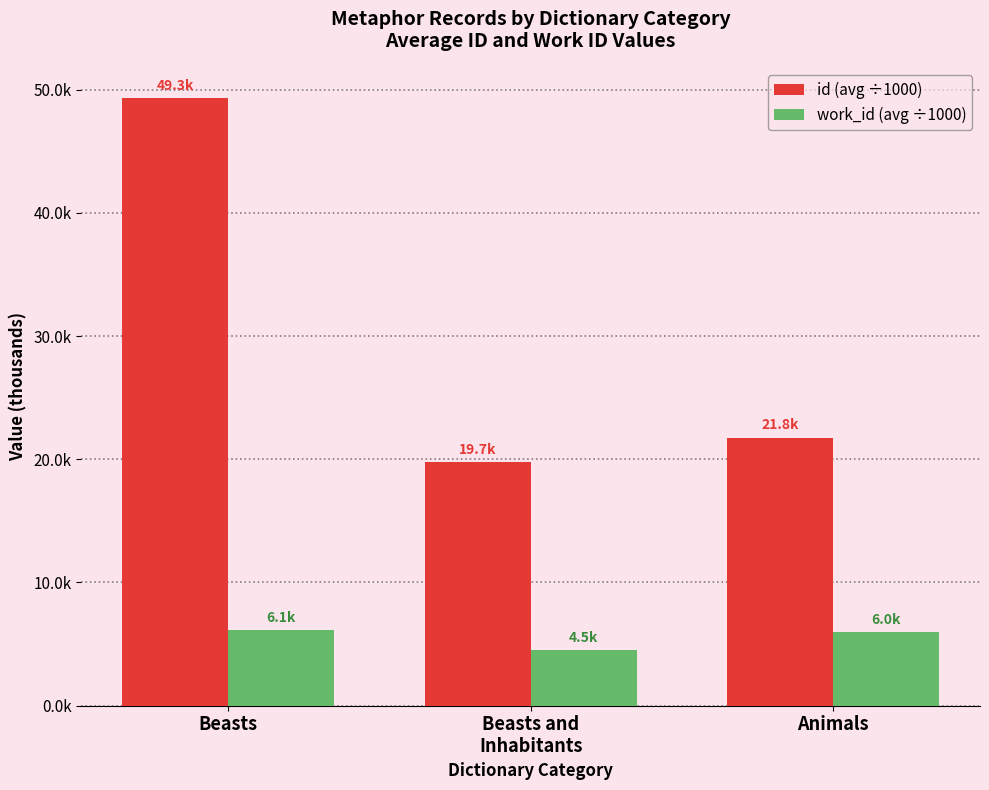

Between Beasts and Beasts and
Inhabitants, which series saw the biggest shift?

id (avg ÷1000)